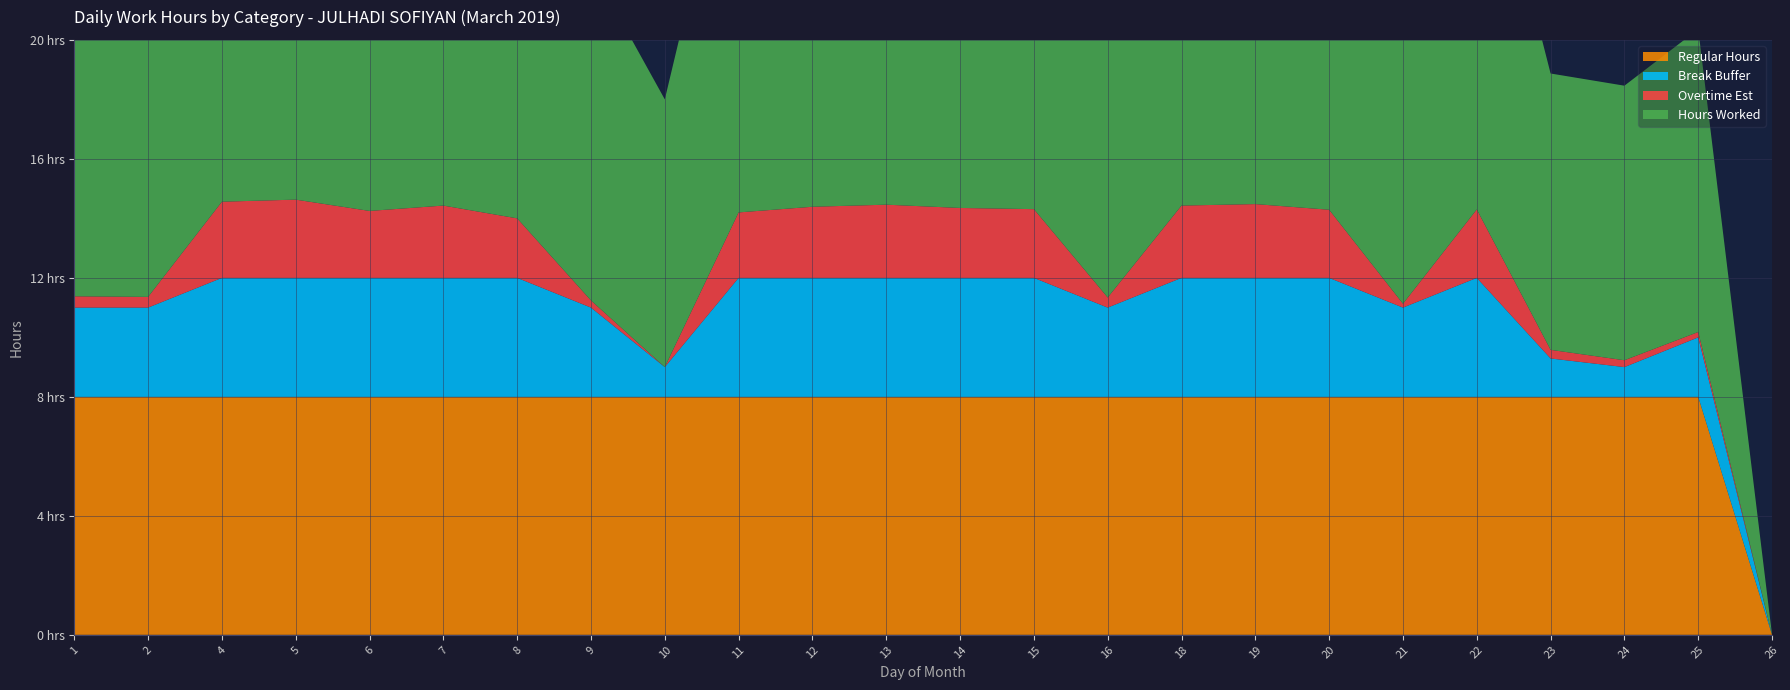

What is the total value across all series at 23?

18.9